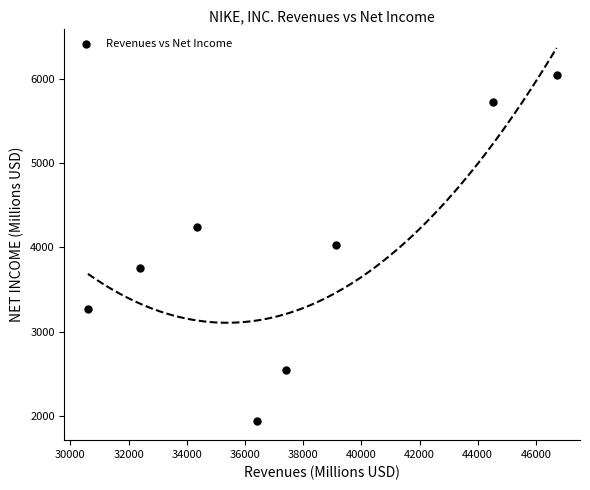

What is the range of Y values (max minus min)?

4113